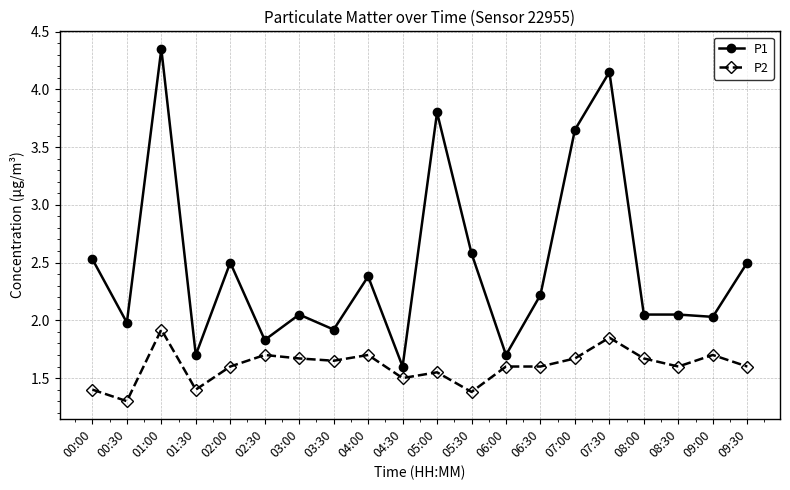

At which category is the sum across all series the highest?

01:00